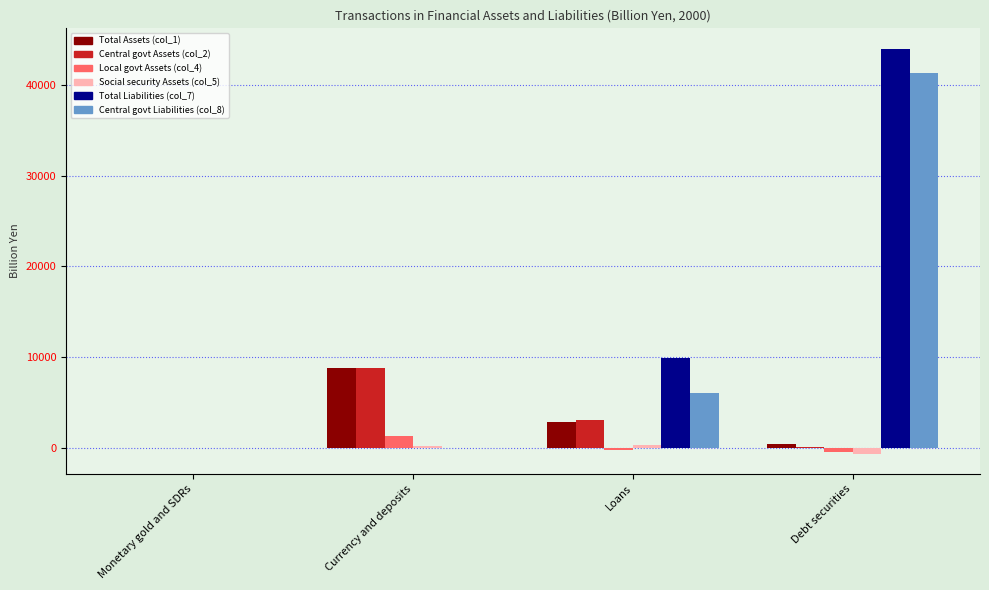

Are the bars horizontal?

No